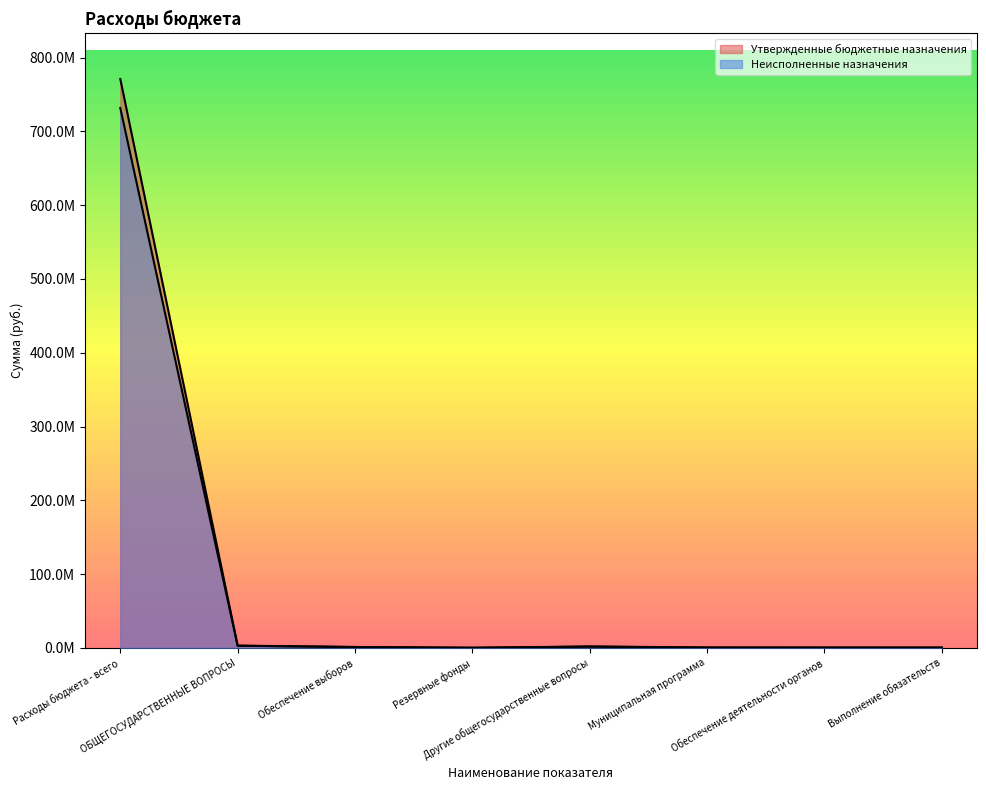

Which series has the largest range (max minus min)?

Утвержденные бюджетные назначения